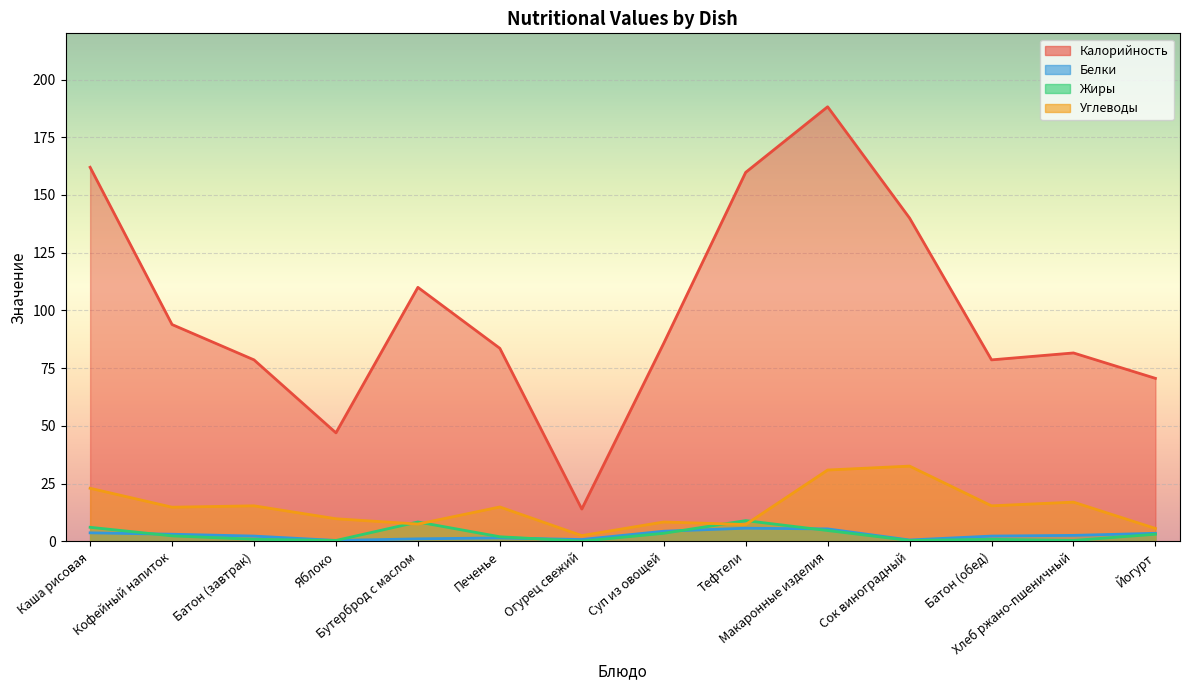

Reading left to right, transcribe all the data shown in this chart.

Калорийность: Каша рисовая=162.0	Кофейный напиток=93.9	Батон (завтрак)=78.6	Яблоко=47.0	Бутерброд с маслом=110.0	Печенье=83.6	Огурец свежий=14.0	Суп из овощей=85.8	Тефтели=159.8	Макаронные изделия=188.2	Сок виноградный=140.0	Батон (обед)=78.6	Хлеб ржано-пшеничный=81.6	Йогурт=70.6
Белки: Каша рисовая=3.7	Кофейный напиток=3.1	Батон (завтрак)=2.3	Яблоко=0.4	Бутерброд с маслом=1.1	Печенье=1.5	Огурец свежий=0.8	Суп из овощей=4.4	Тефтели=5.7	Макаронные изделия=5.4	Сок виноградный=0.6	Батон (обед)=2.3	Хлеб ржано-пшеничный=2.6	Йогурт=3.5
Жиры: Каша рисовая=6.1	Кофейный напиток=2.4	Батон (завтрак)=0.9	Яблоко=0.4	Бутерброд с маслом=8.4	Печенье=2.0	Огурец свежий=0.1	Суп из овощей=3.5	Тефтели=9.0	Макаронные изделия=4.7	Сок виноградный=0.4	Батон (обед)=0.9	Хлеб ржано-пшеничный=0.4	Йогурт=3.1
Углеводы: Каша рисовая=23.0	Кофейный напиток=14.8	Батон (завтрак)=15.4	Яблоко=9.8	Бутерброд с маслом=7.5	Печенье=14.9	Огурец свежий=2.5	Суп из овощей=8.4	Тефтели=7.3	Макаронные изделия=30.9	Сок виноградный=32.6	Батон (обед)=15.4	Хлеб ржано-пшеничный=17.0	Йогурт=5.6